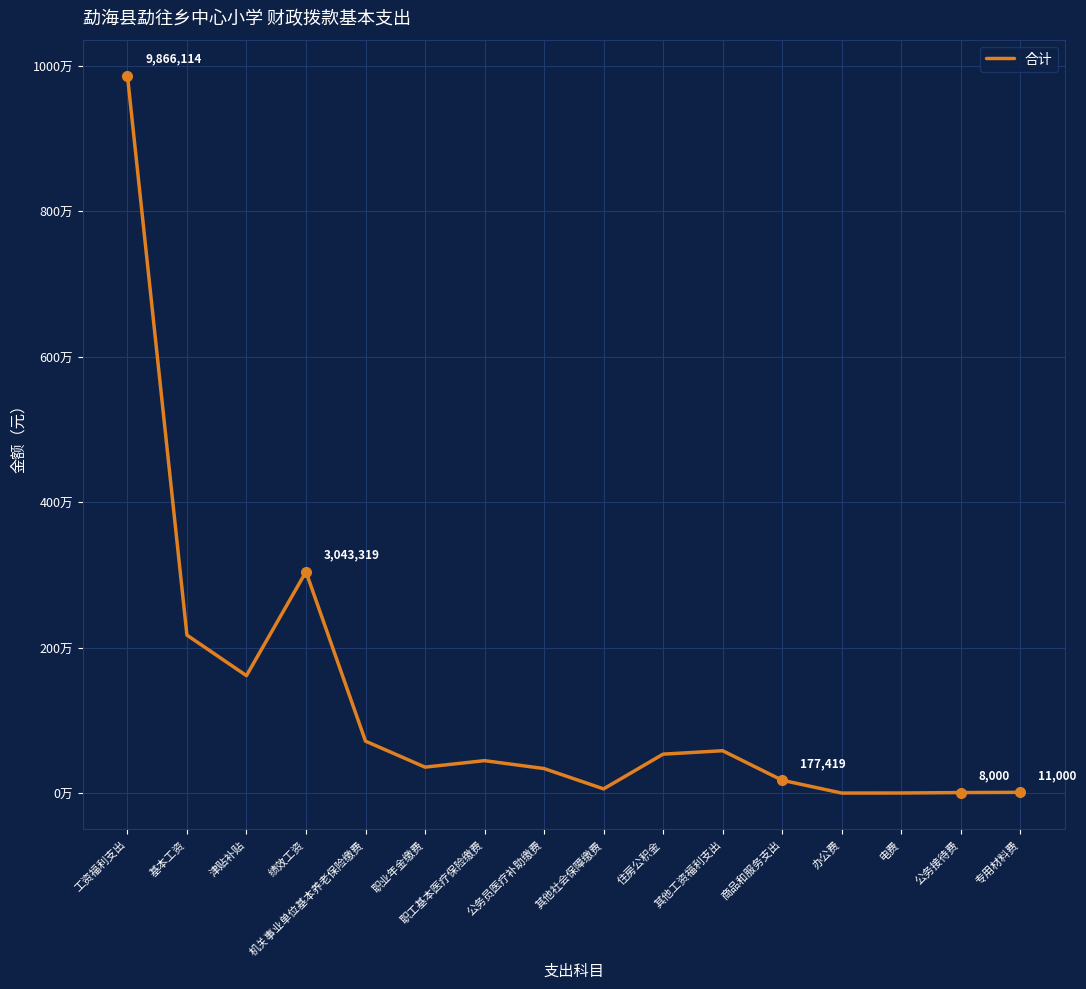

Reading left to right, what are all the values shown in this chart?

9866113.7	2172720.0	1615332.0	3043319.4	714890.8	357445.4	446806.7	337826.8	58476.5	536168.1	583128.0	177419.4	1000.0	1840.0	8000.0	11000.0